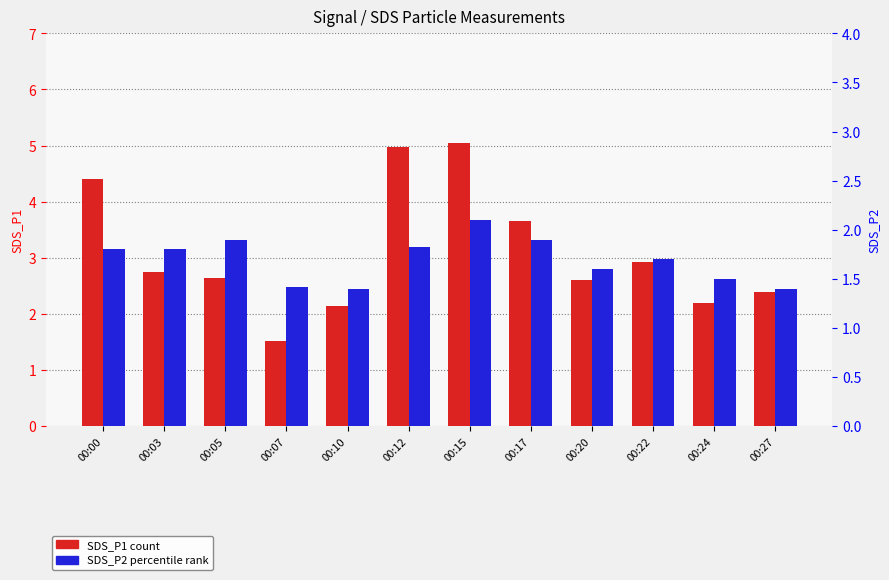

Where does the SDS_P1 (count) series first go above 2?

00:00